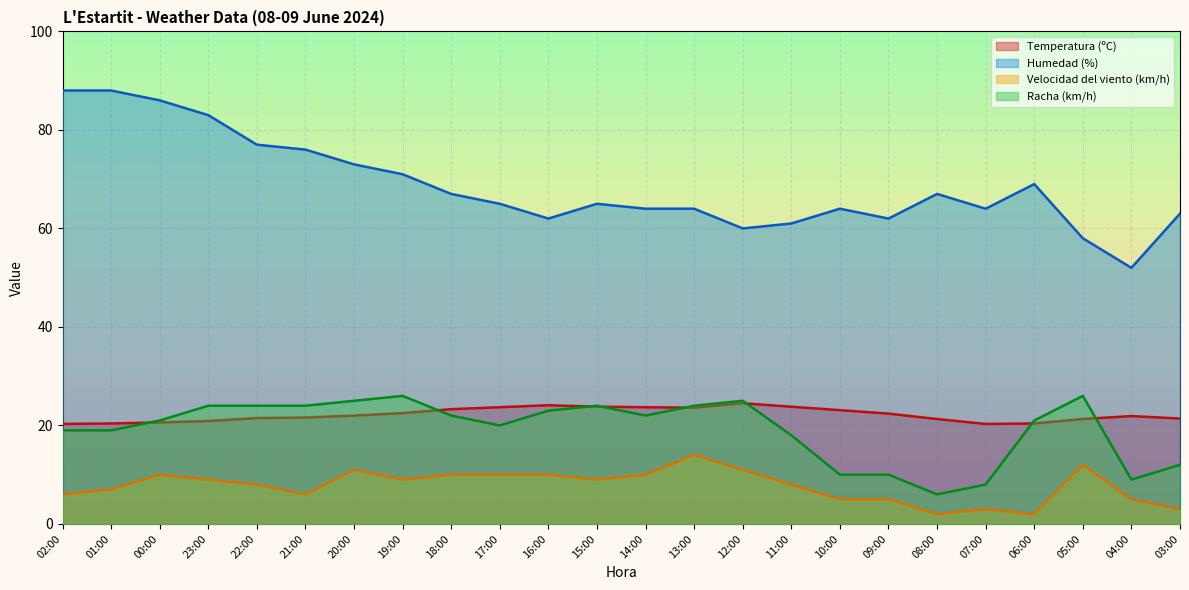

Which series has the largest total across all categories?

Humedad (%)